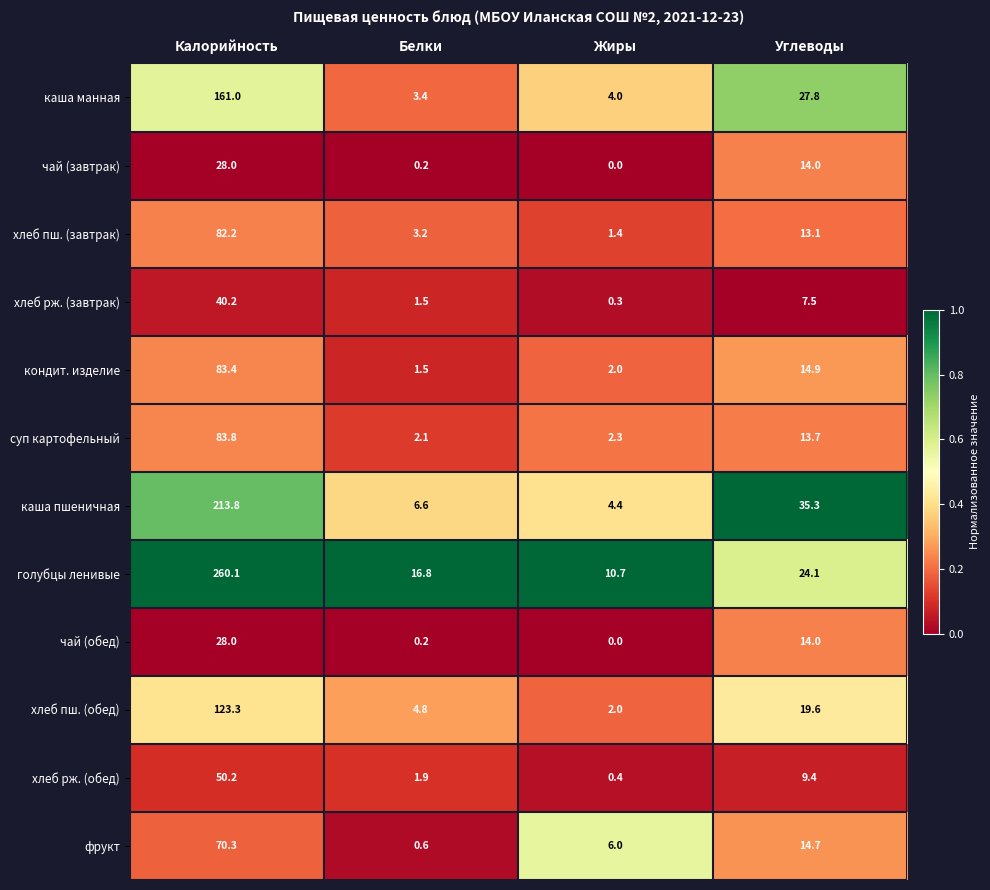

Which series has the largest total across all categories?

голубцы ленивые